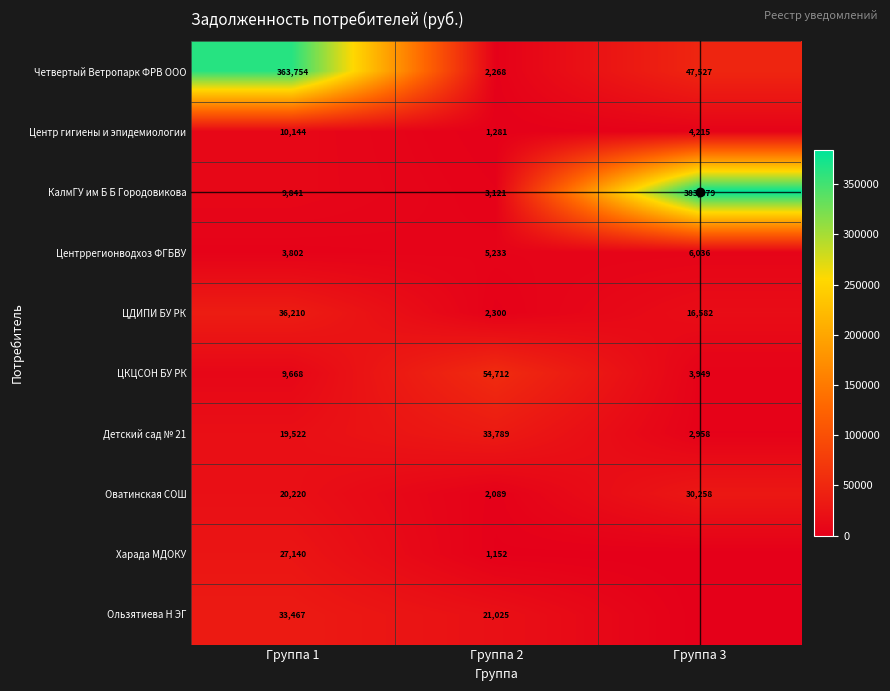

At which category does the chart reach its peak across all series?

Группа 3